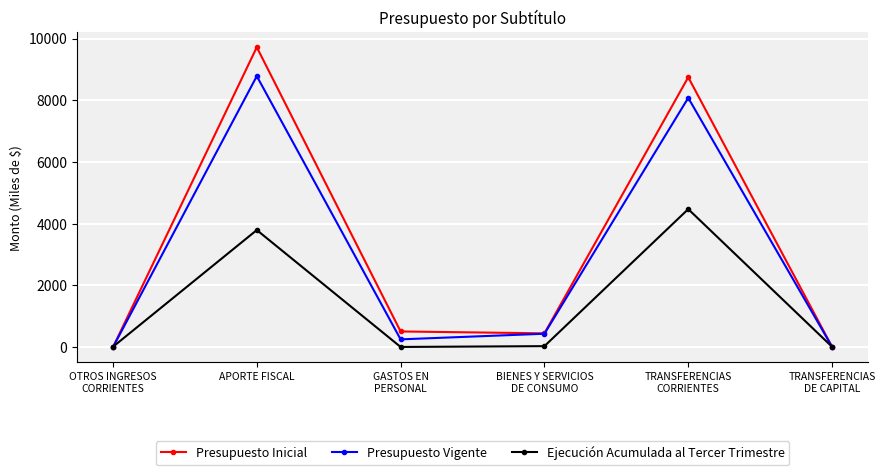

What is the sum of all Presupuesto Vigente values?

17562